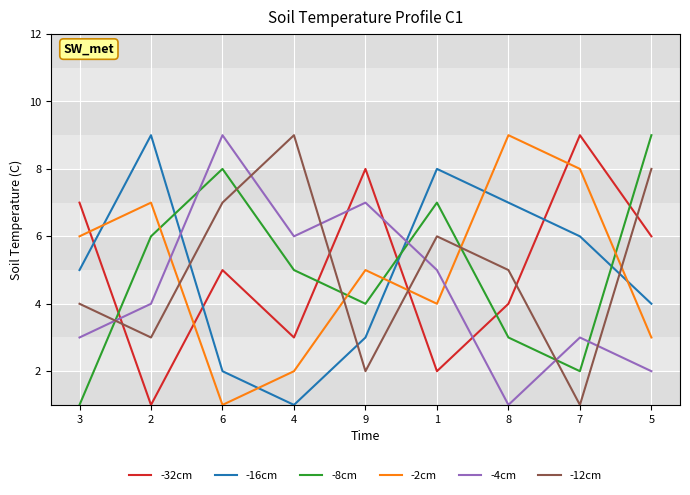

Is it true that -2cm equals 4 at 1?

True